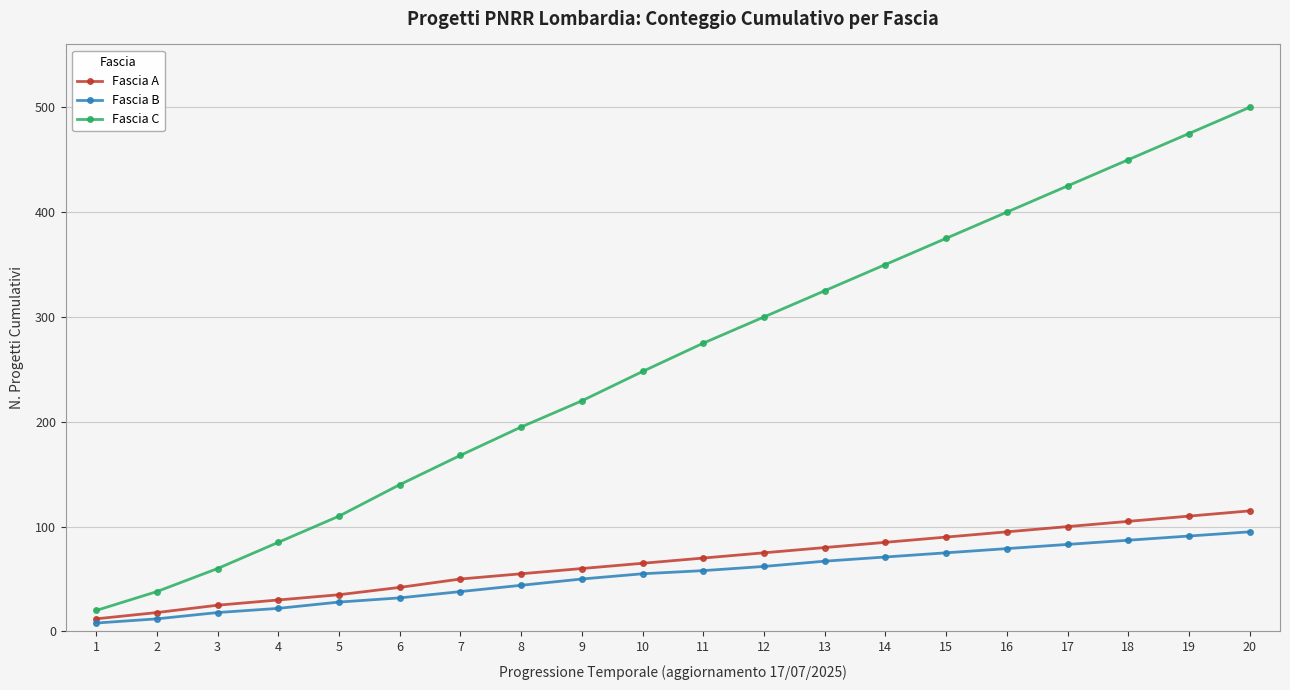

What is the value of the Fascia B point at the 17th from the left?

83